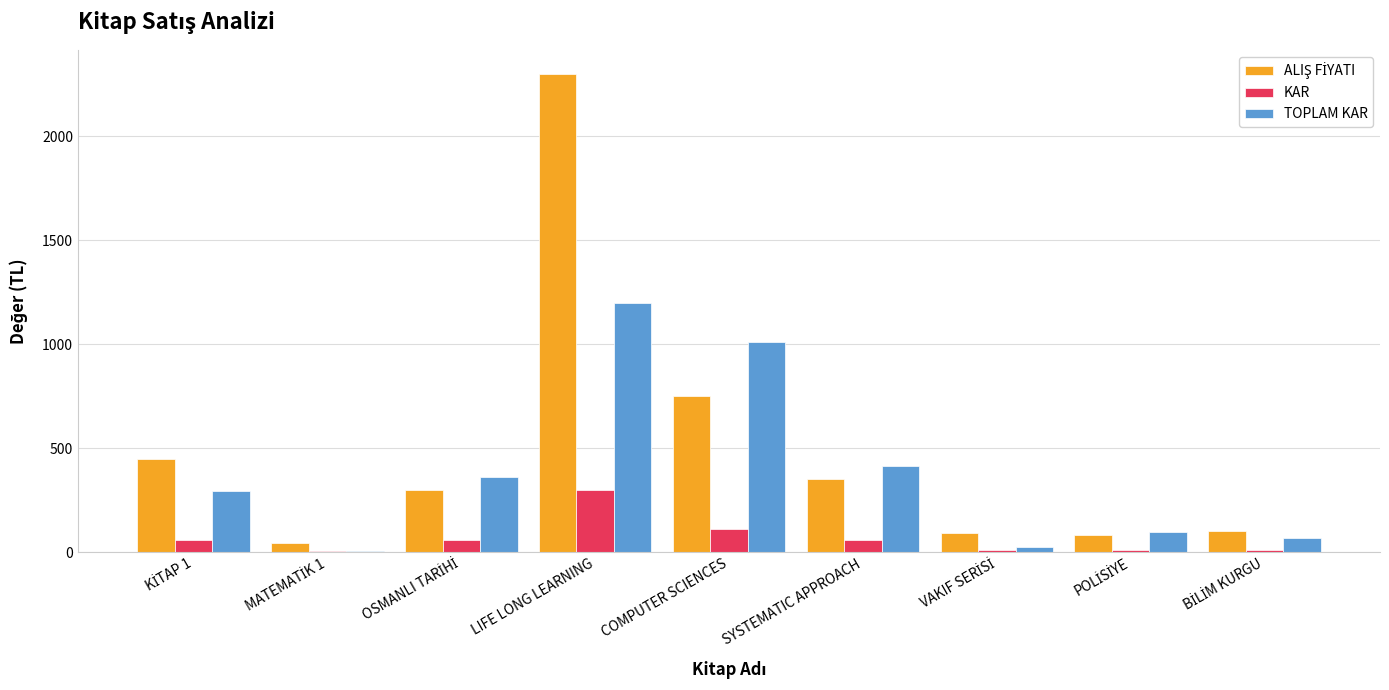

Count the number of categories in the chart.

9